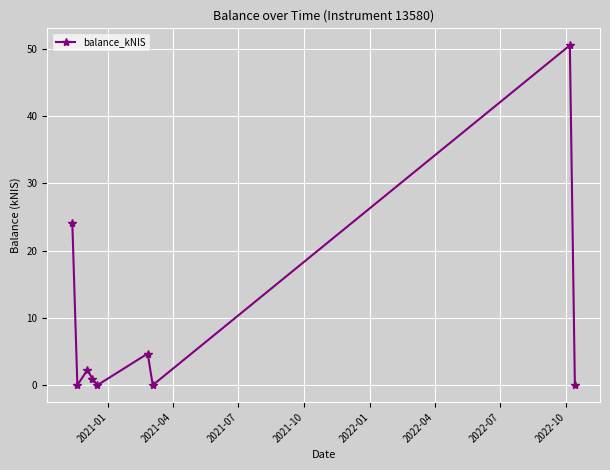

What is the average value?

9.2